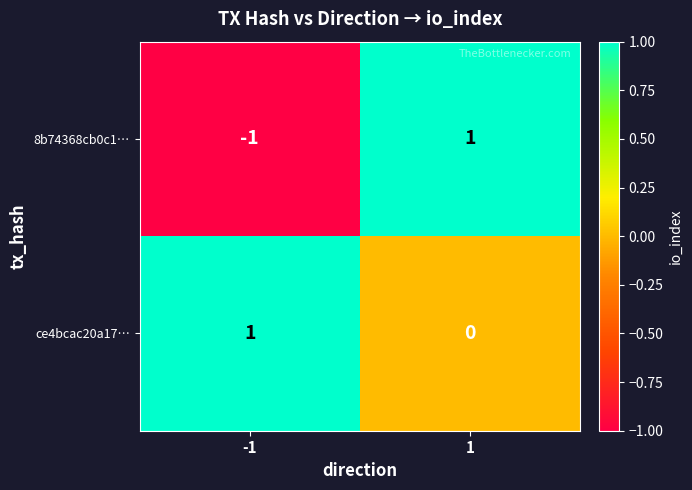

The value of 8b74368cb0c1… at 1 is 1. True or false?

True